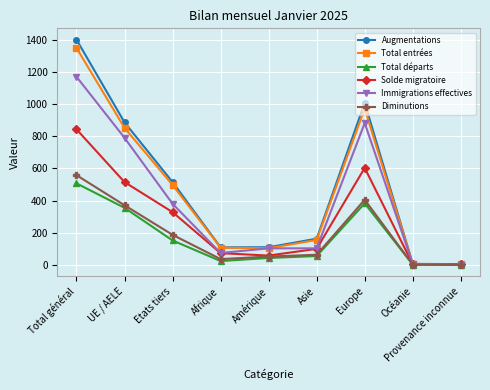

What is the difference between the highest and lowest values at UE / AELE?

531